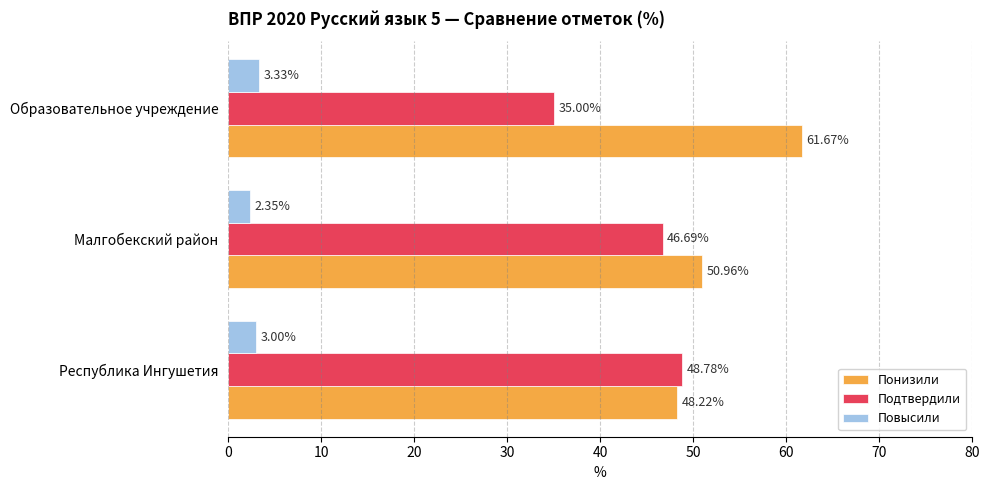

Rank the series by their average value, from highest to lowest.

Понизили, Подтвердили, Повысили